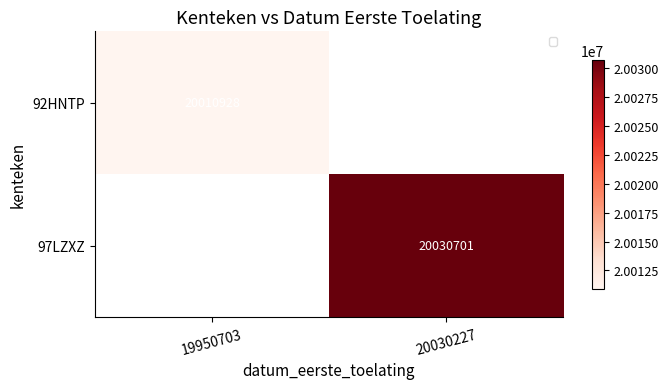

Which series has the largest total across all categories?

97LZXZ